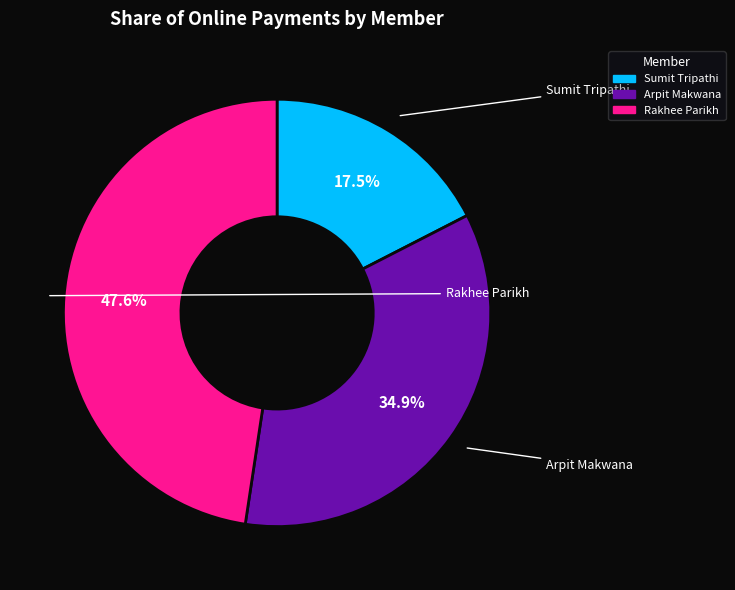

Is there a majority slice in this chart?

No